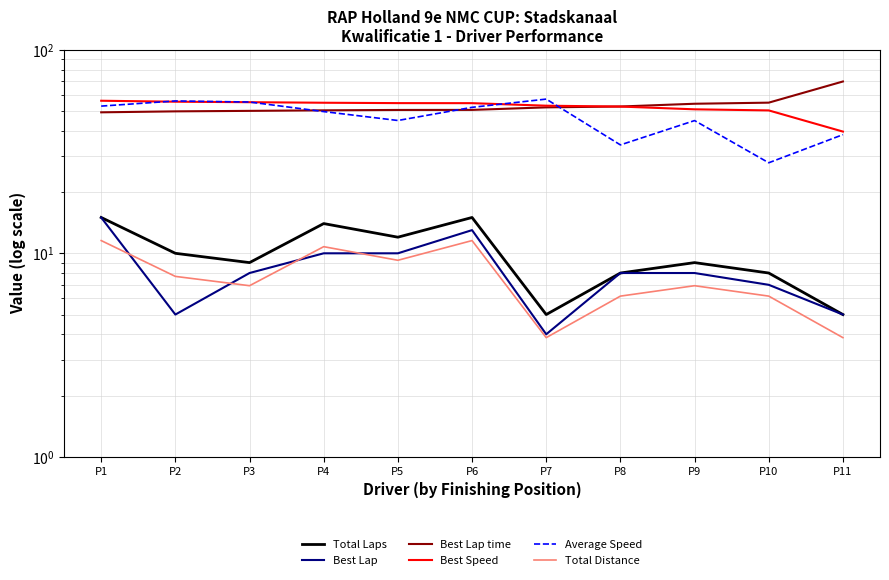

True or false: Average Speed and Total Laps intersect in this chart.

False